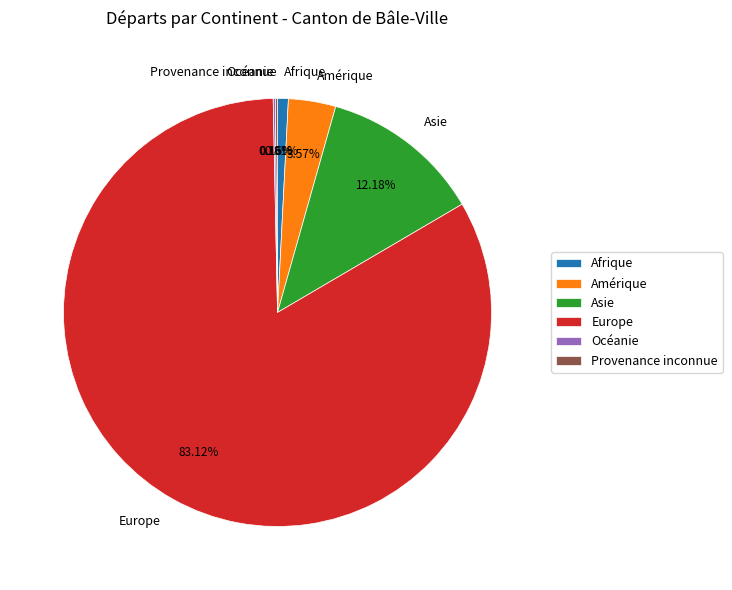

Which slice is the largest?

Europe